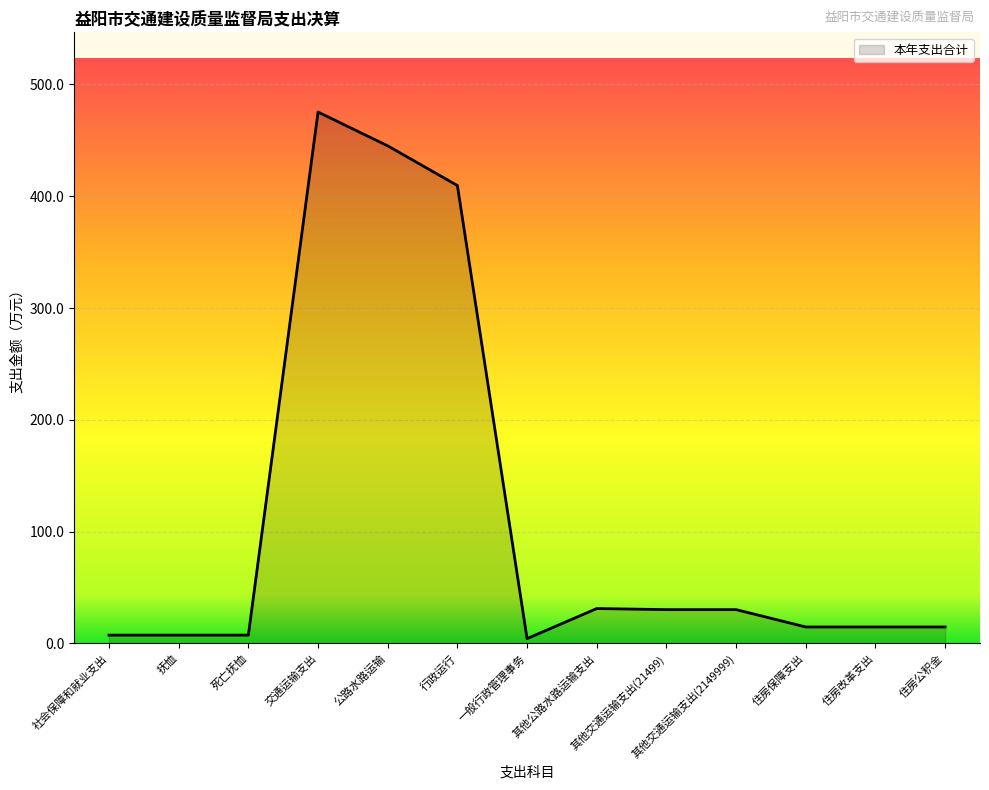

What is the difference between the maximum and minimum values?

471.0